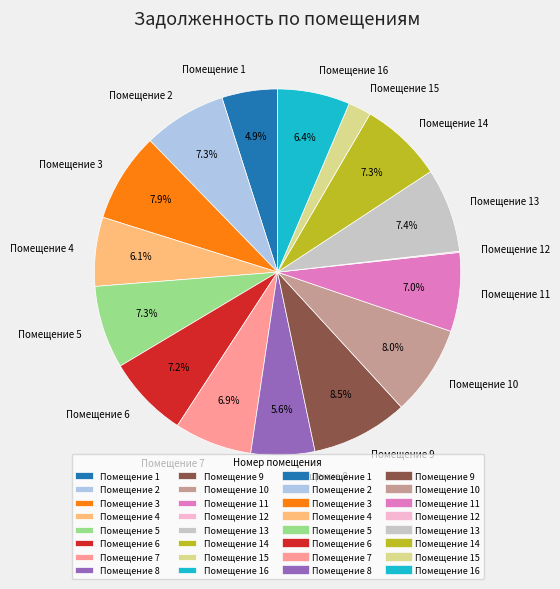

Between Помещение 4 and Помещение 9, which is larger?

Помещение 9